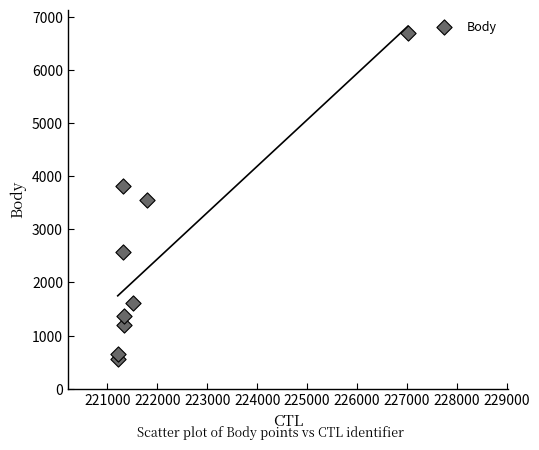

What is the average X value?

222006